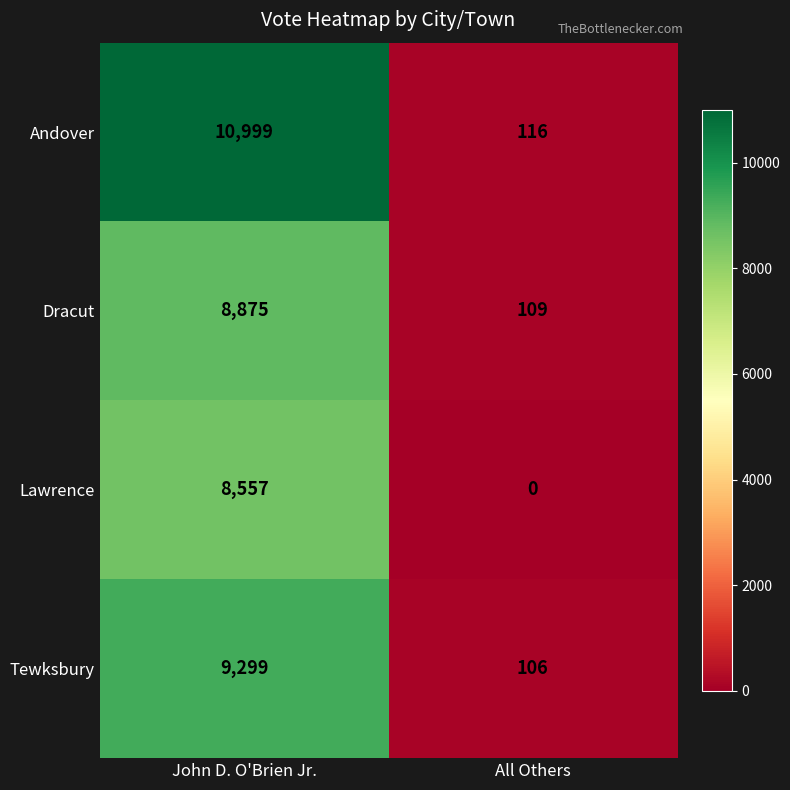

At which label does Tewksbury reach its minimum?

All Others